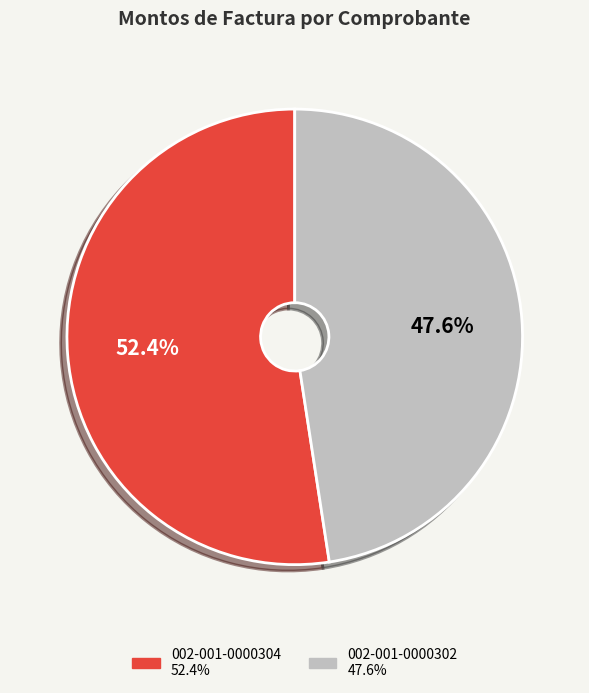

To the nearest percent, what portion does 002-001-0000302 represent?

48%